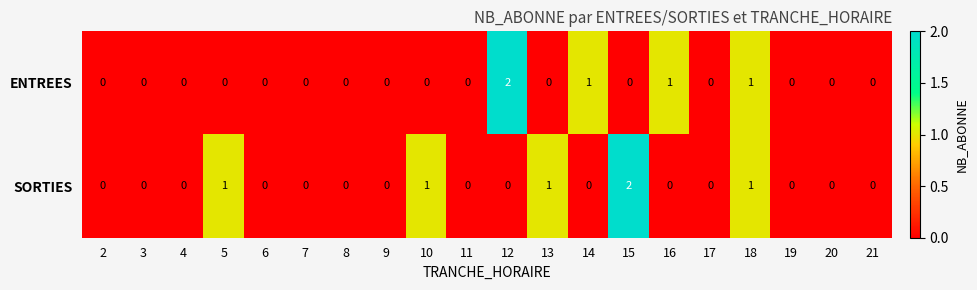

At which label does SORTIES reach its peak?

15